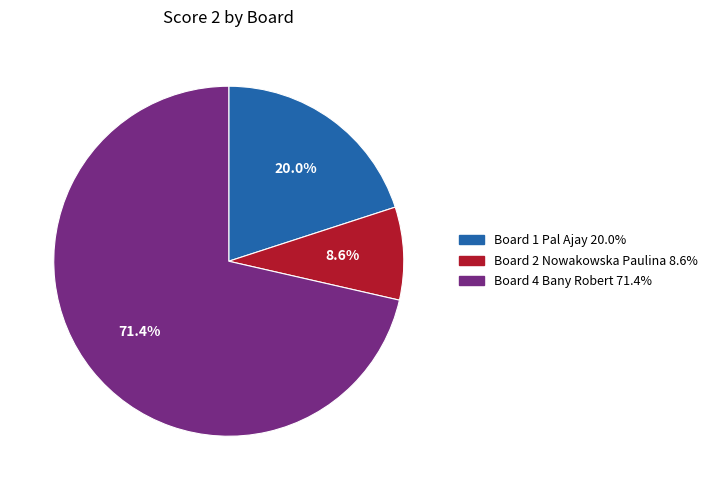

Is there any slice that represents more than half of the pie?

Yes